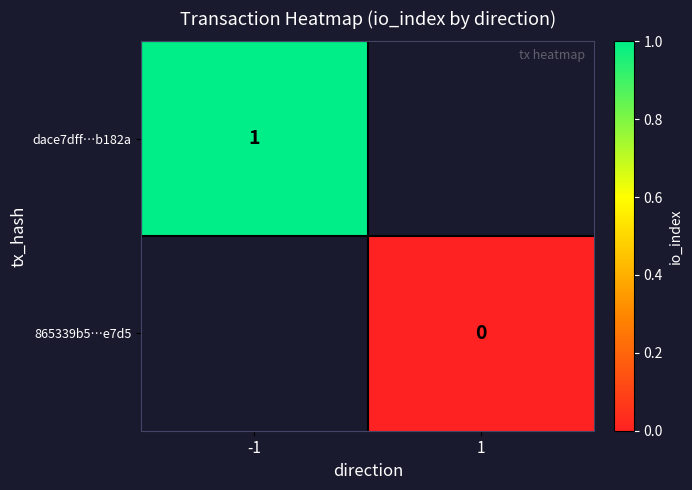

At which category does the chart reach its minimum across all series?

1